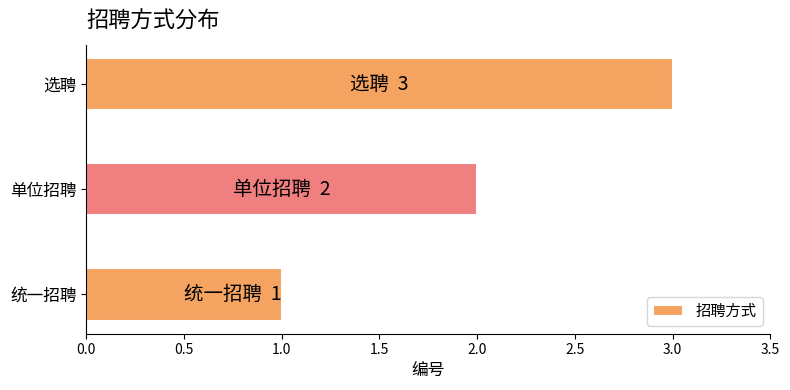

Are the bars grouped side by side (vs. stacked)?

No